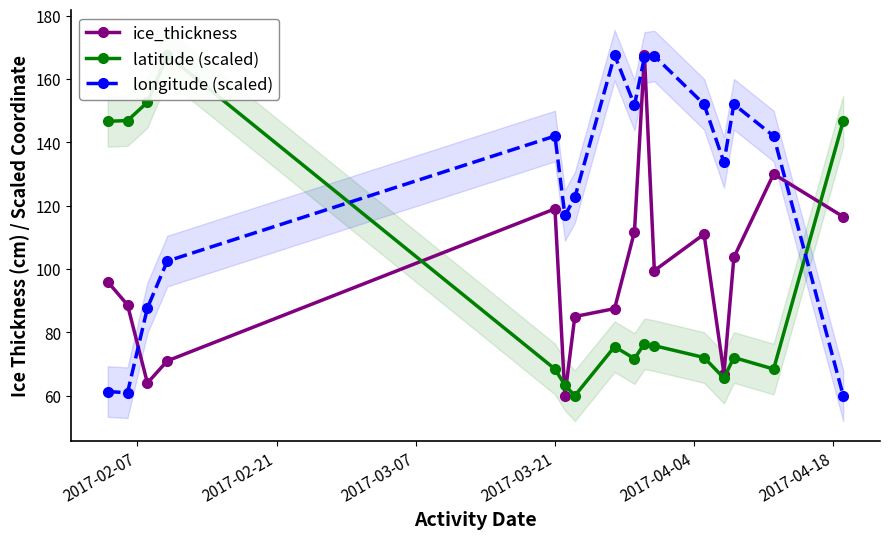

What is the value of the longitude (scaled) point at the 9th from the left?

151.8